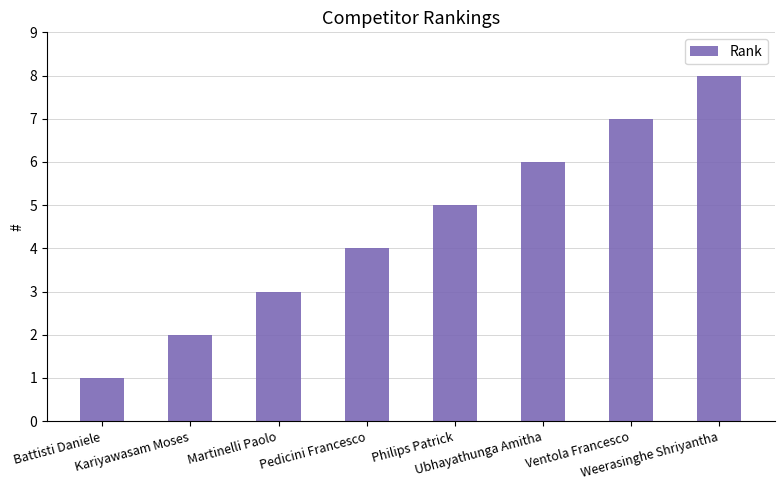

How many data points are less than 5?

4